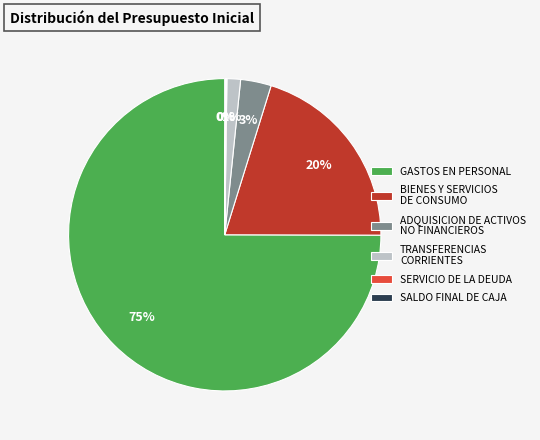

Is the sum of ADQUISICION DE ACTIVOS NO FINANCIEROS and BIENES Y SERVICIOS DE CONSUMO greater than half?

No